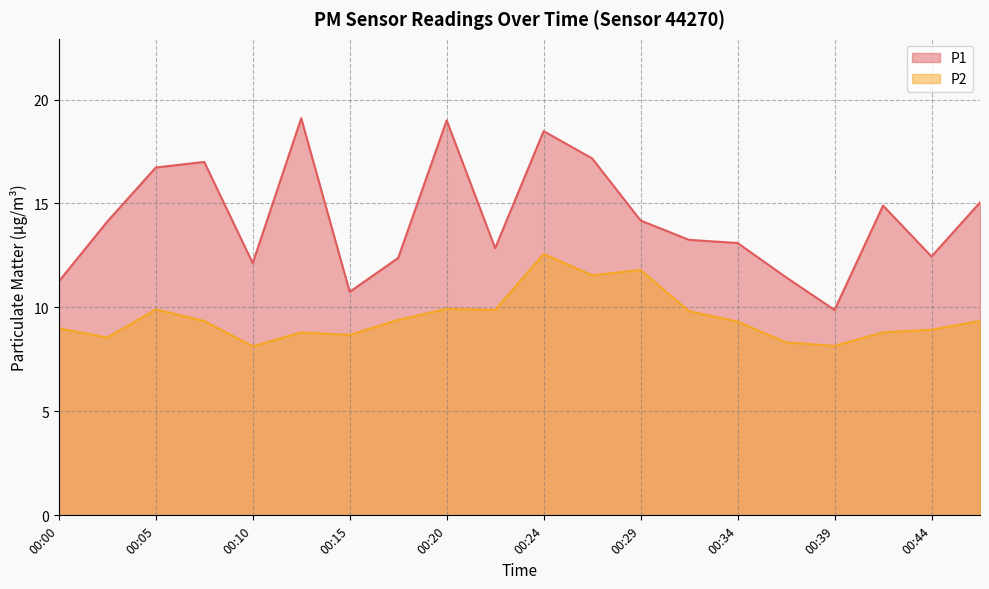

At which category does P2 reach its first local valley?

00:03